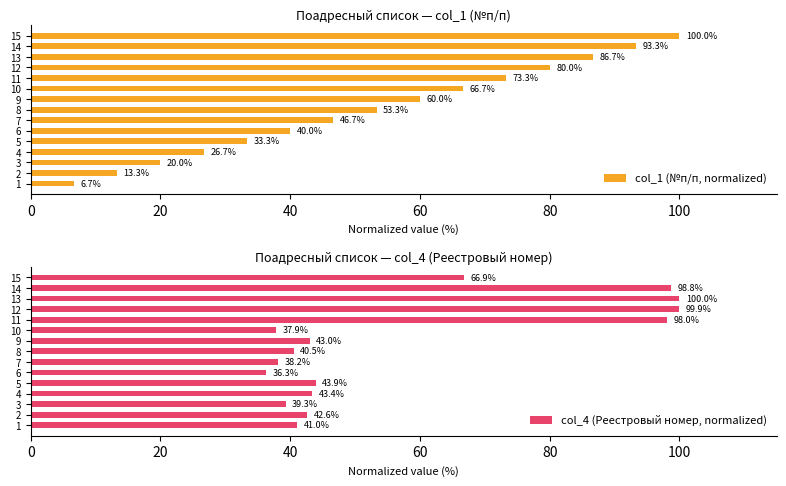

Rank the series by their maximum value, from lowest to highest.

col_1 (№п/п, normalized), col_4 (Реестровый номер, normalized)